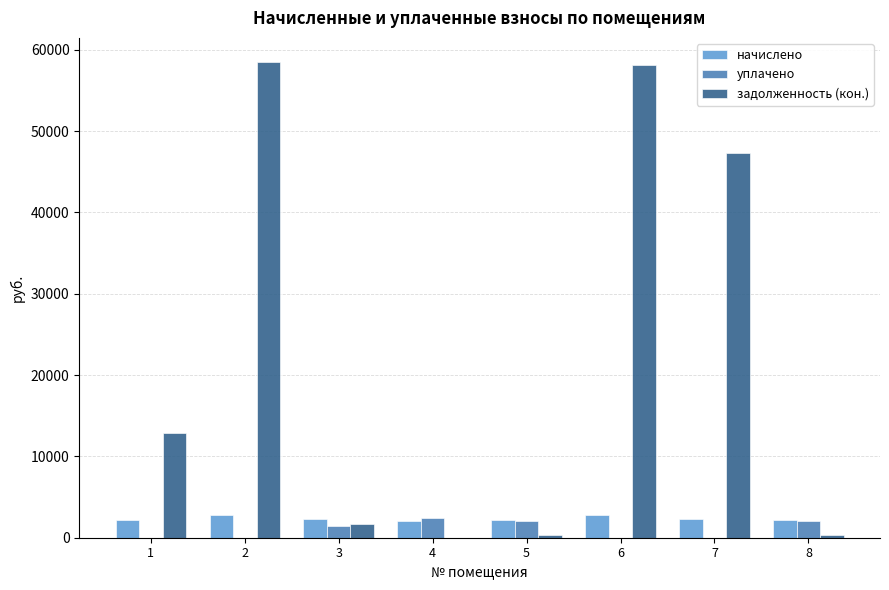

True or false: уплачено has a value of 0.0 at 2.

True